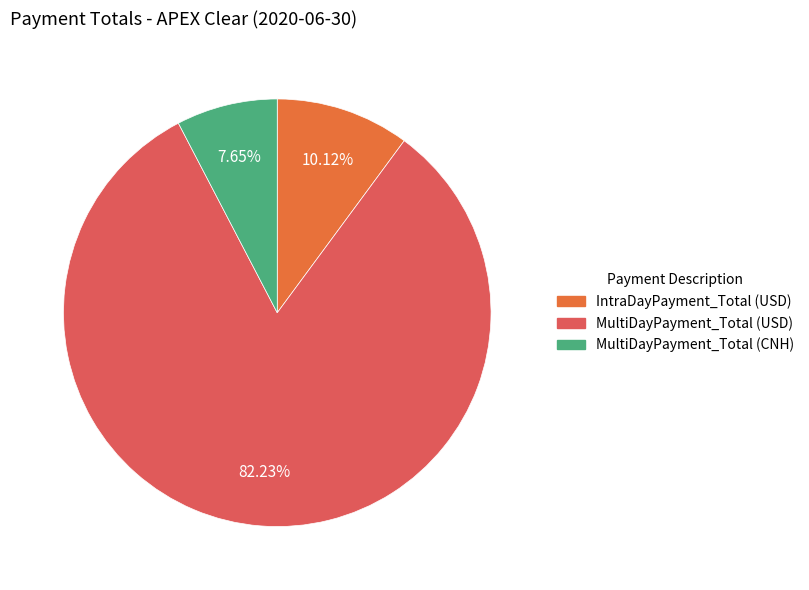

Is it true that MultiDayPayment_Total (USD) is 82% of the pie?

True